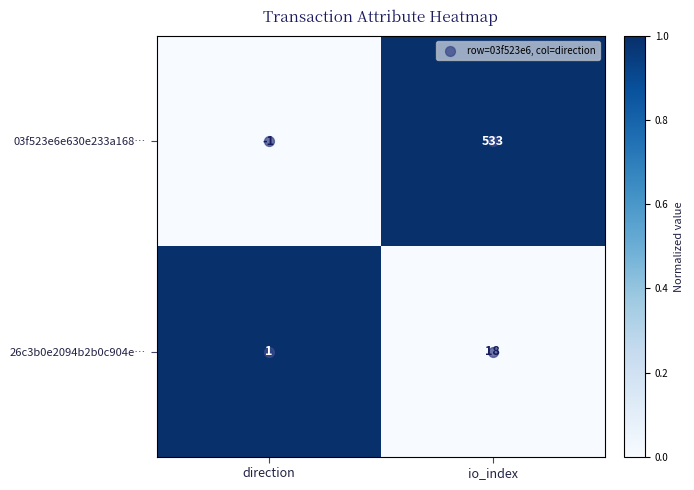

Count the number of categories in the chart.

2